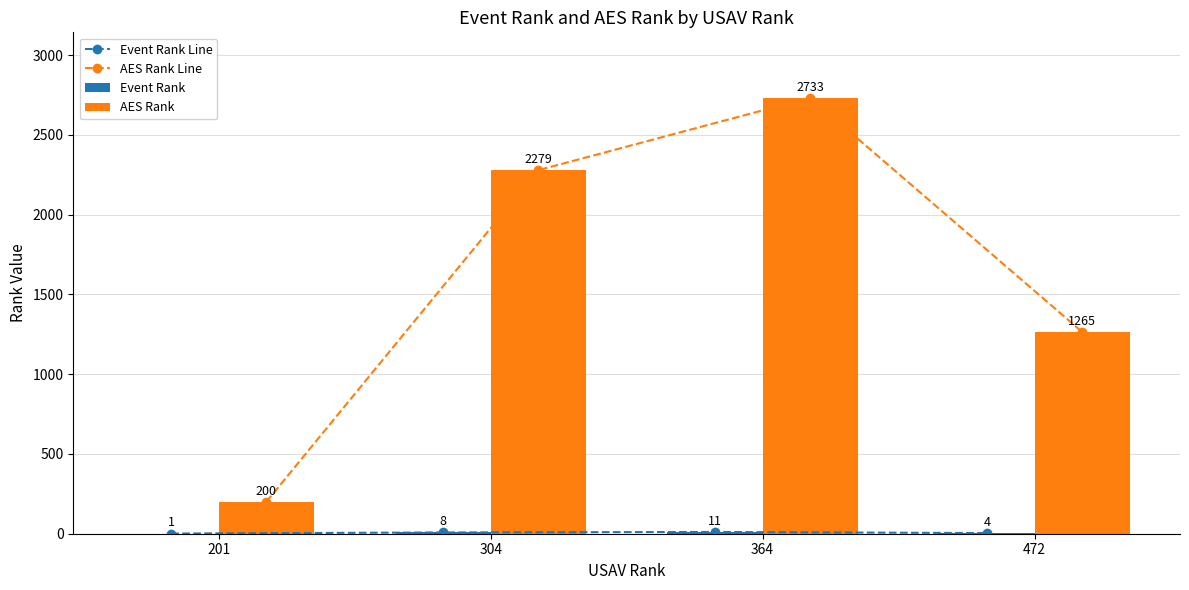

What is the difference between the maximum and minimum values in the Event Rank Line series?

10